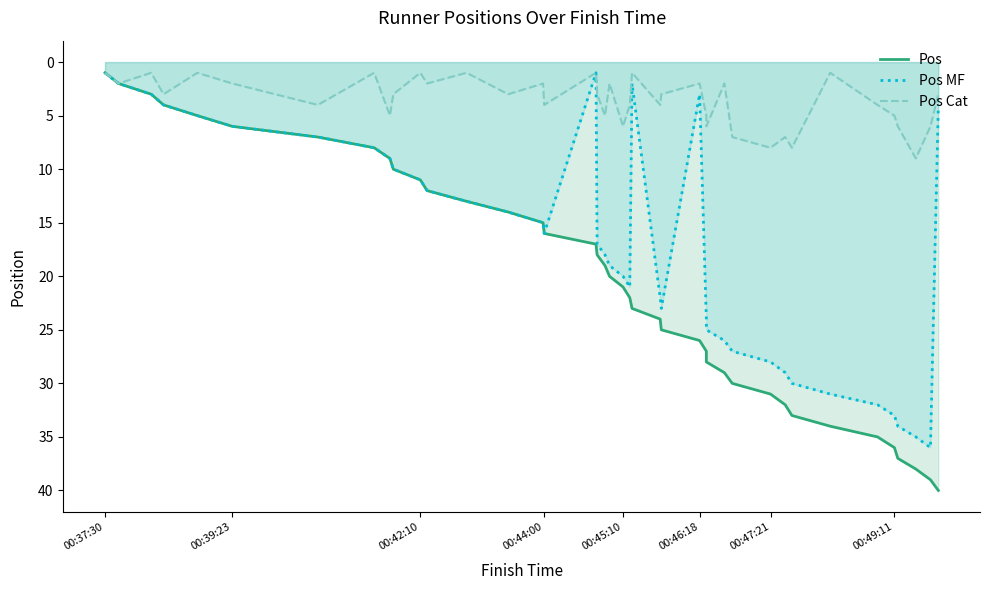

True or false: Pos and Pos Cat intersect in this chart.

False